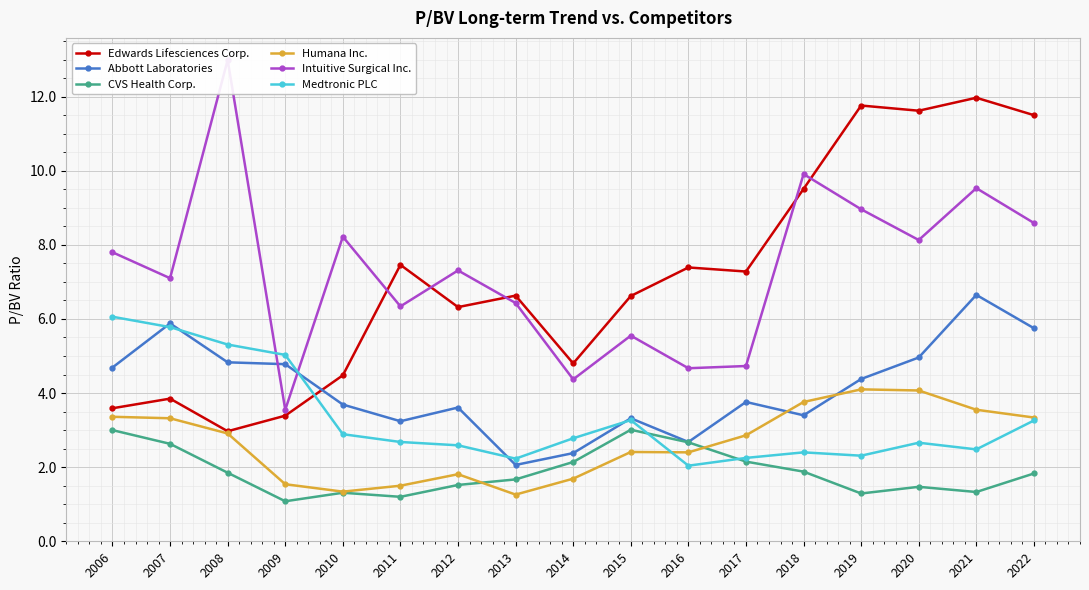

Reading left to right, list all the values displayed in this chart.

Edwards Lifesciences Corp.: 3.6	3.9	3.0	3.4	4.5	7.5	6.3	6.6	4.8	6.6	7.4	7.3	9.5	11.8	11.6	12.0	11.5
Abbott Laboratories: 4.7	5.9	4.8	4.8	3.7	3.2	3.6	2.1	2.4	3.3	2.7	3.8	3.4	4.4	5.0	6.7	5.8
CVS Health Corp.: 3.0	2.6	1.9	1.1	1.3	1.2	1.5	1.7	2.1	3.0	2.7	2.1	1.9	1.3	1.5	1.3	1.8
Humana Inc.: 3.4	3.3	2.9	1.5	1.3	1.5	1.8	1.3	1.7	2.4	2.4	2.9	3.8	4.1	4.1	3.5	3.3
Intuitive Surgical Inc.: 7.8	7.1	13.0	3.5	8.2	6.3	7.3	6.4	4.4	5.5	4.7	4.7	9.9	9.0	8.1	9.5	8.6
Medtronic PLC: 6.1	5.8	5.3	5.0	2.9	2.7	2.6	2.2	2.8	3.3	2.0	2.2	2.4	2.3	2.7	2.5	3.3